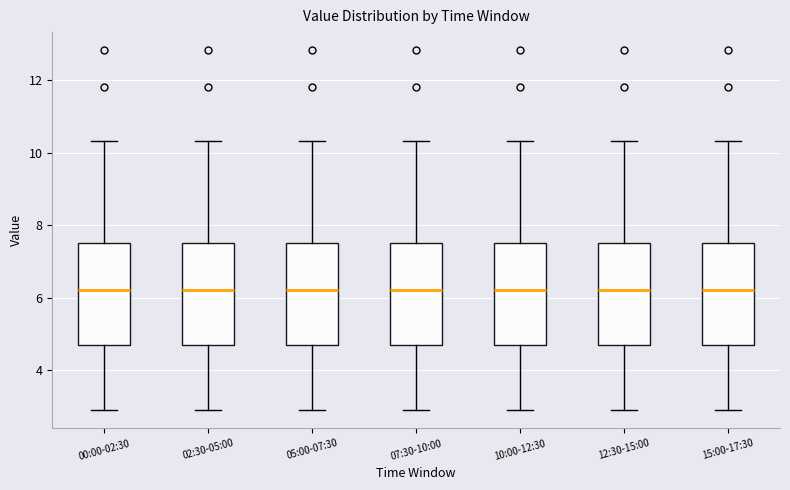

Where is the upper edge of the box for 12:30-15:00 on the y-axis? The values are not printed on the chart, so give them approximately, as read against the axis.

7.6